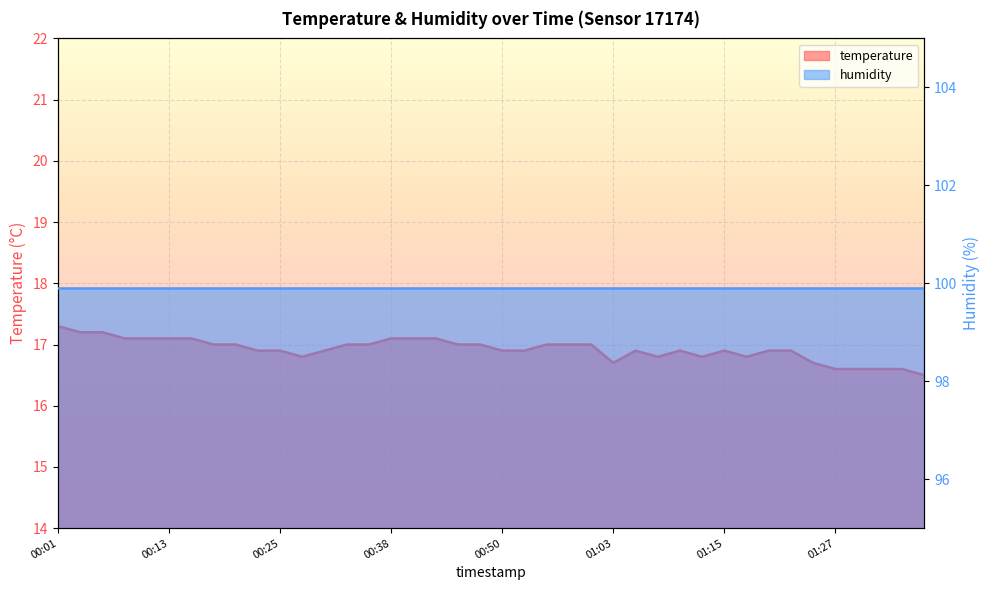

Between 01:25 and 00:53, which is larger?

00:53